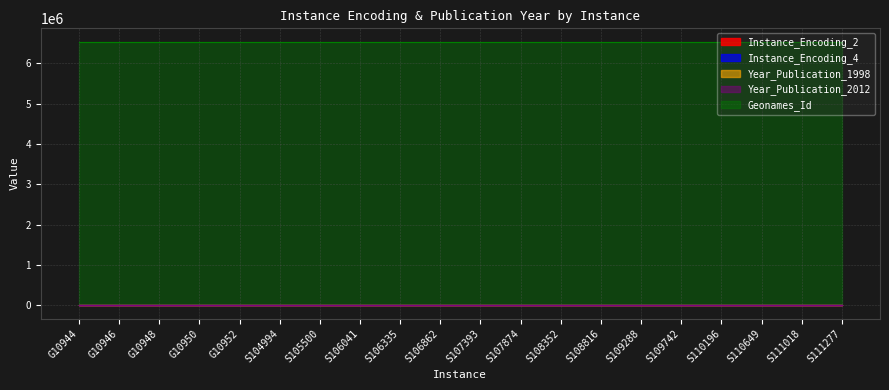

Does the chart have visible grid lines?

Yes